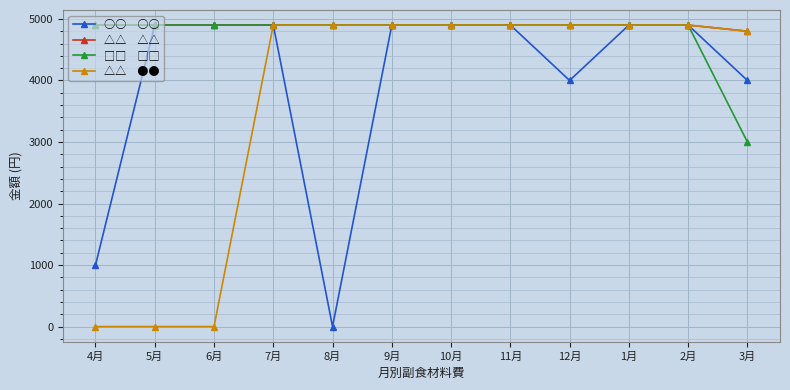

What is the label of the 1st point from the left?

4月